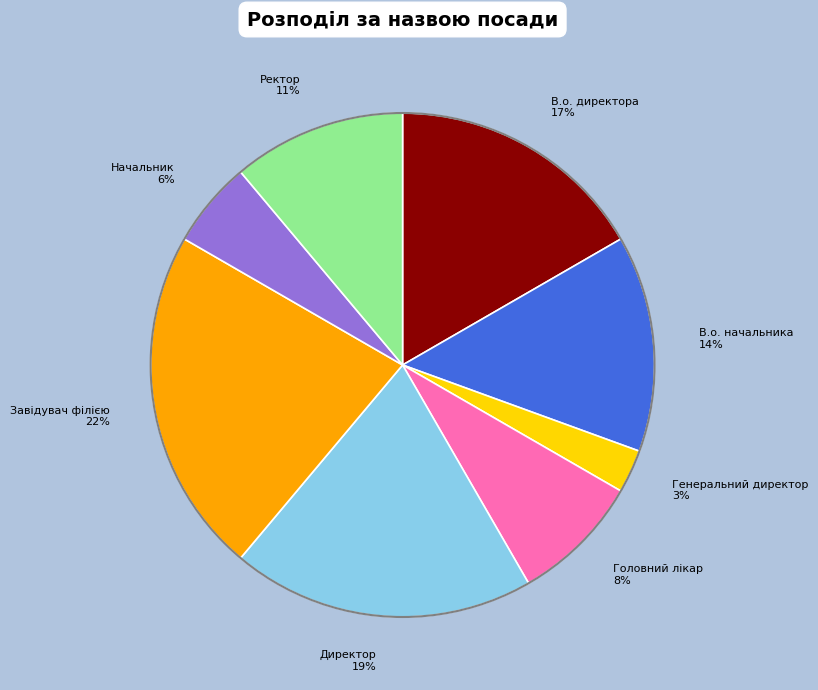

To the nearest percent, what is the difference between the largest and smallest slice percentages?

19%